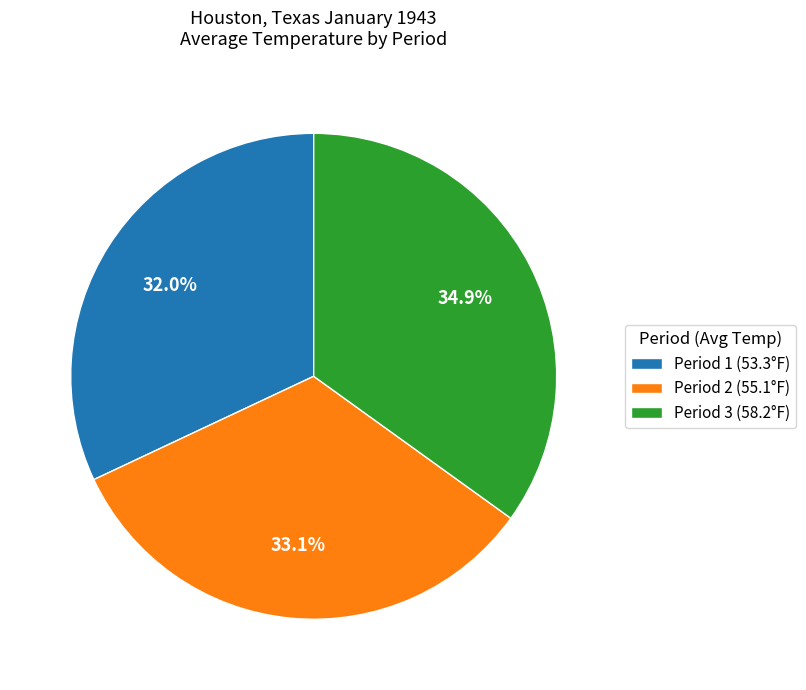

To the nearest percent, what is the difference between the largest and smallest slice percentages?

3%